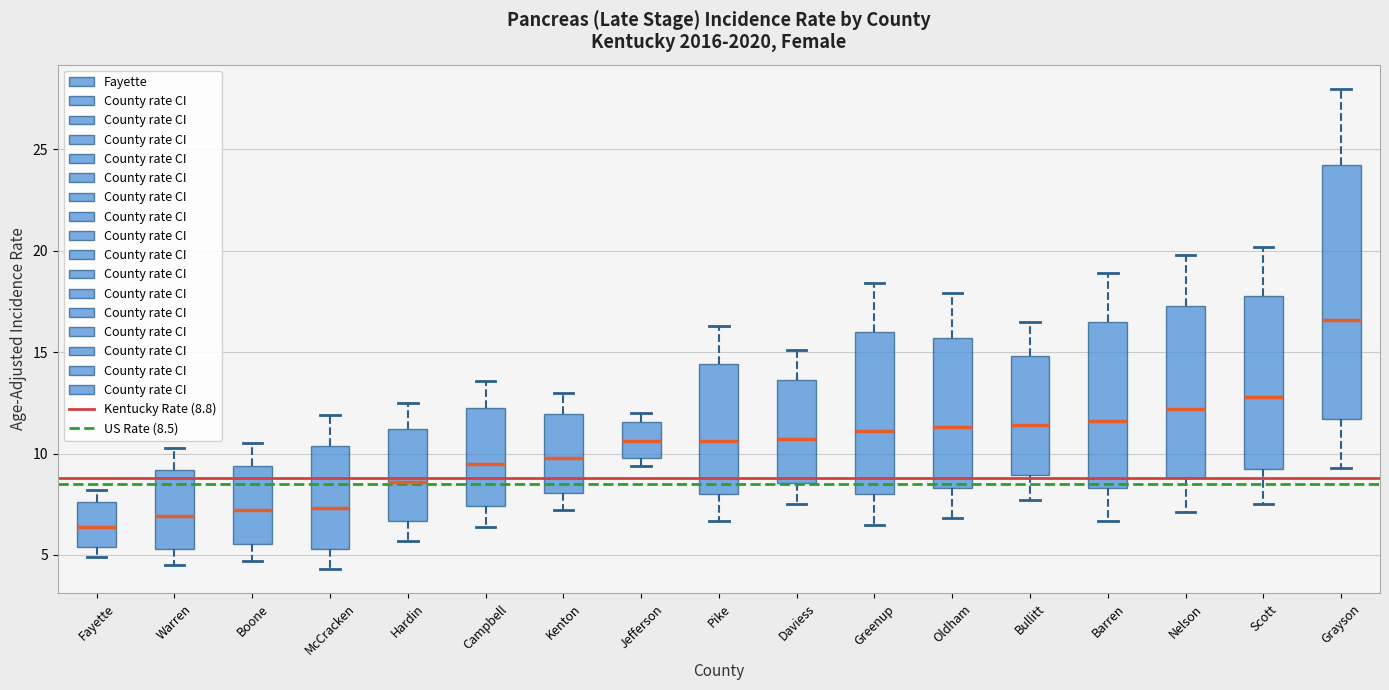

Where does the median line of the box for Oldham sit on the y-axis? The values are not printed on the chart, so give them approximately, as read against the axis.

11.5